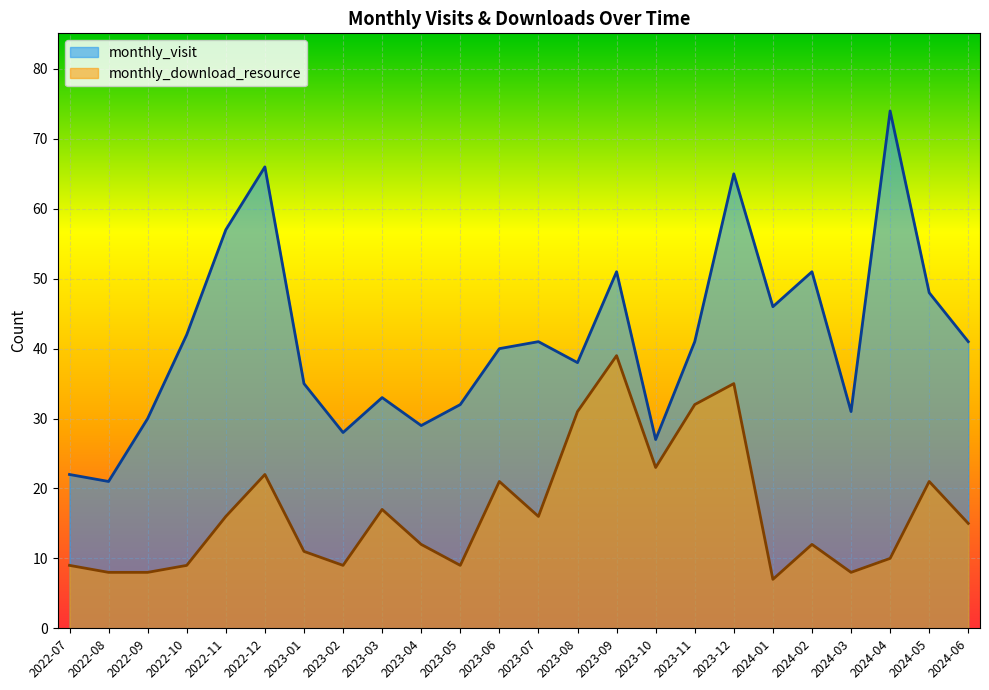

True or false: monthly_download_resource has more than 2 interior local peaks.

True